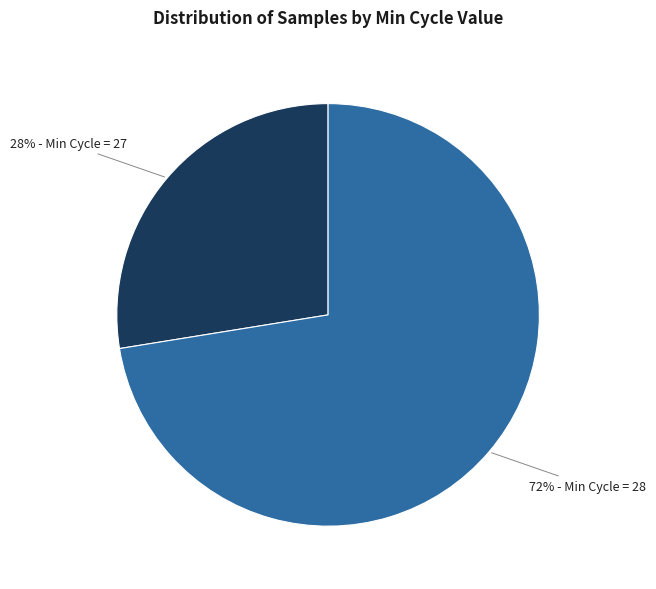

To the nearest percent, what is the average slice percentage?

50%